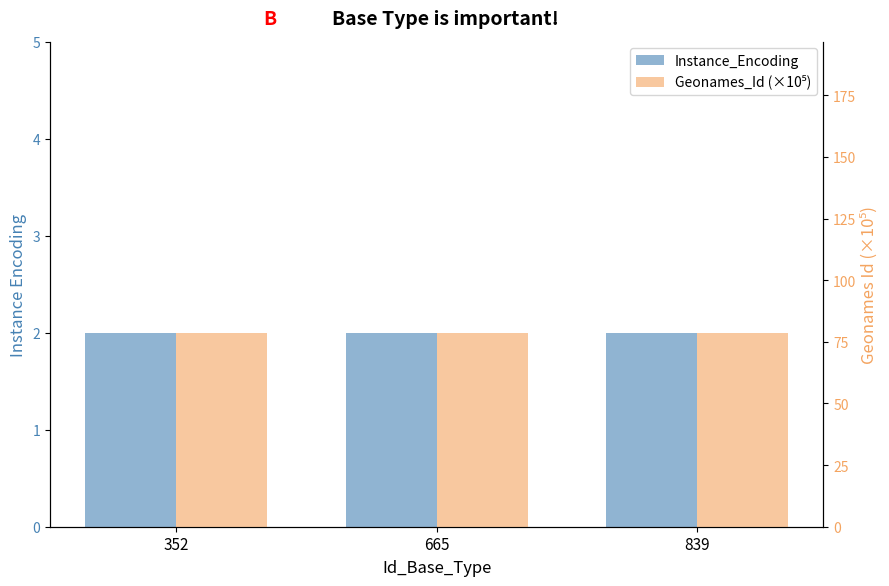

Reading right to left, transcribe all the data shown in this chart.

Instance_Encoding: 839=2.0	665=2.0	352=2.0
Geonames_Id (×10⁵): 839=78.7	665=78.7	352=78.7